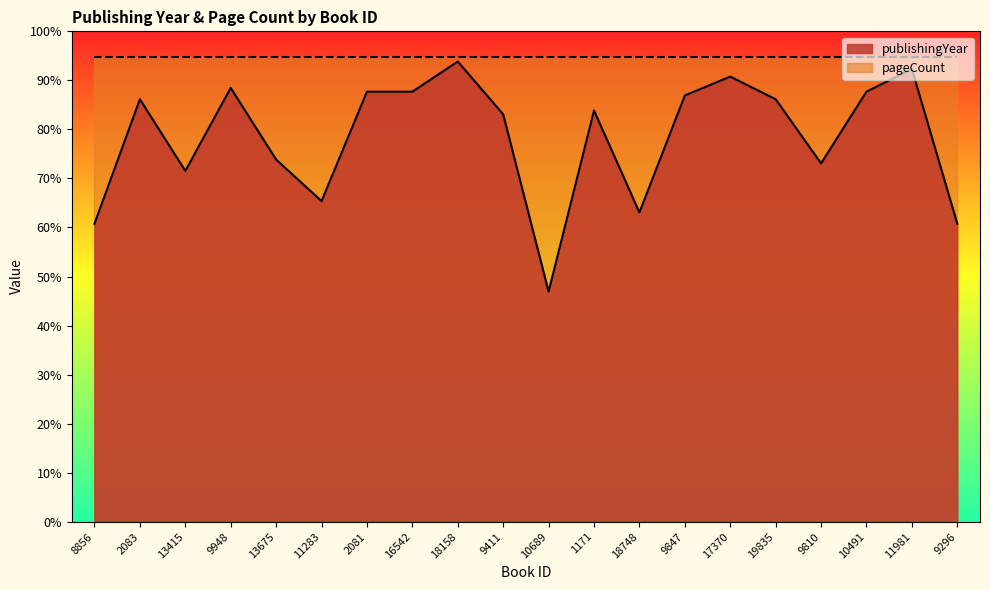

The value at 2081 is 87.7. True or false?

True